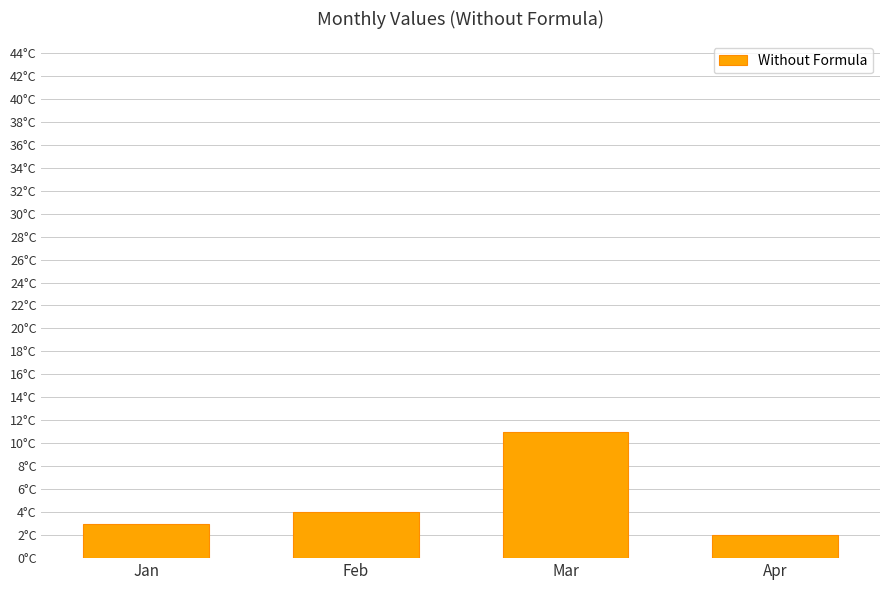

Count the number of data series in this chart.

1